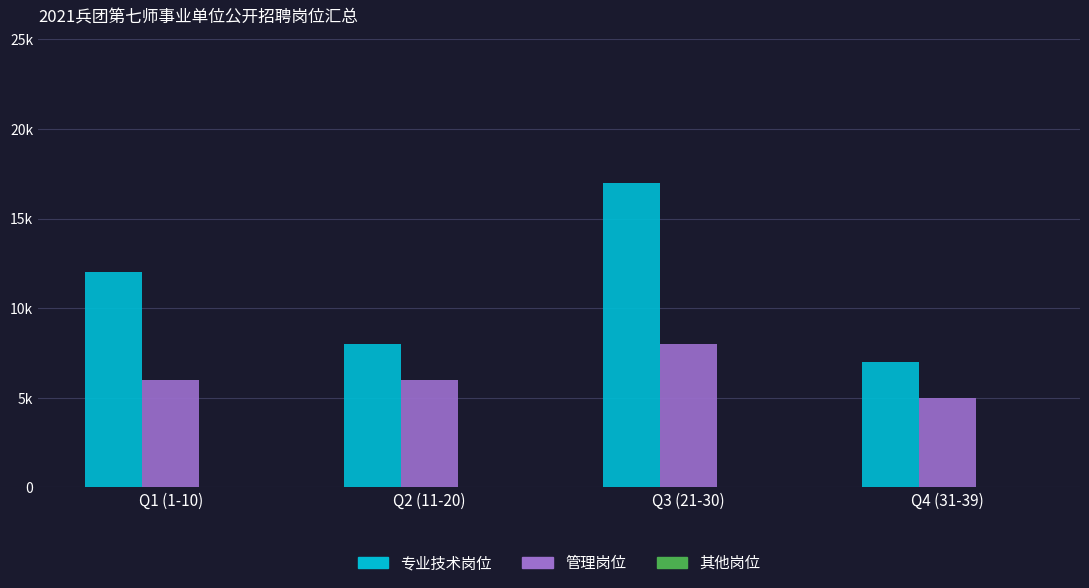

Does the chart contain stacked bars?

No